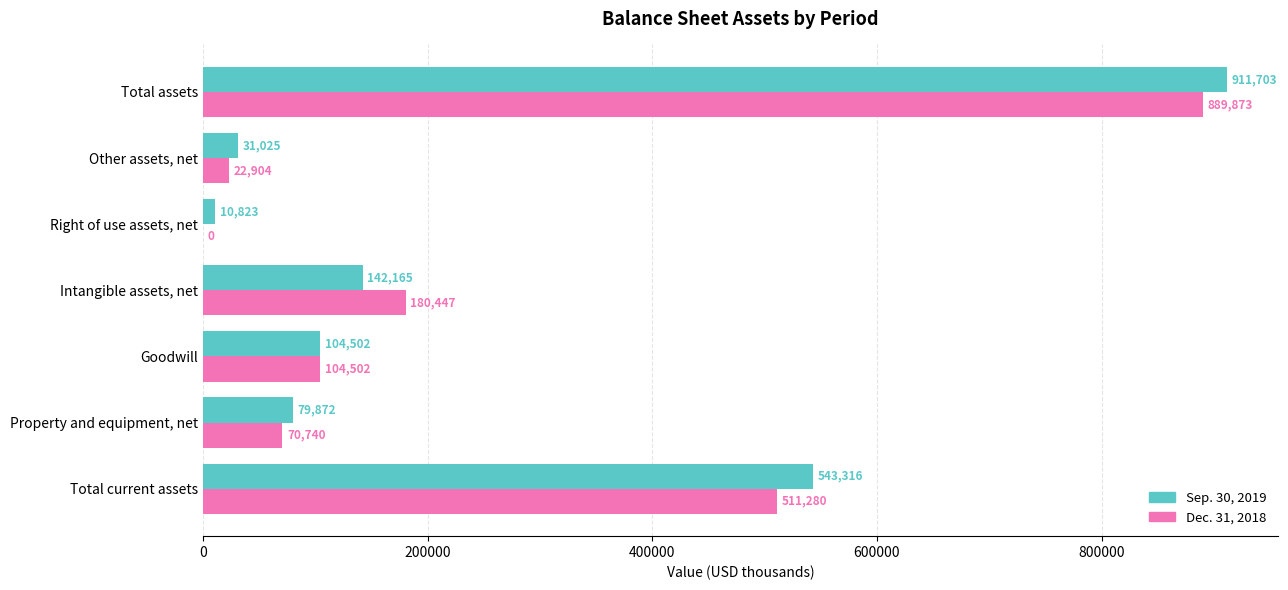

The value of Sep. 30, 2019 at Property and equipment, net is 123391. True or false?

False